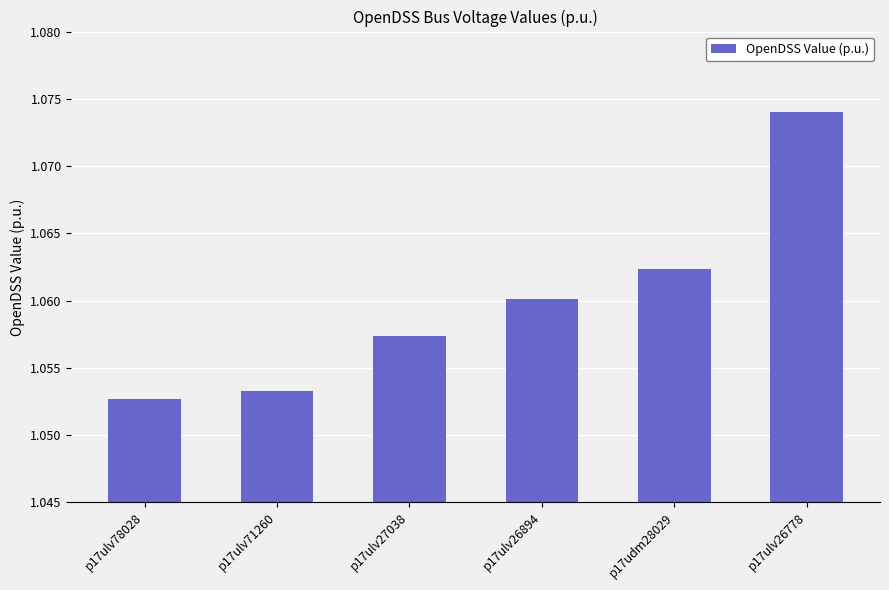

Rank the categories by value from highest to lowest.

p17ulv26778, p17udm28029, p17ulv26894, p17ulv27038, p17ulv71260, p17ulv78028